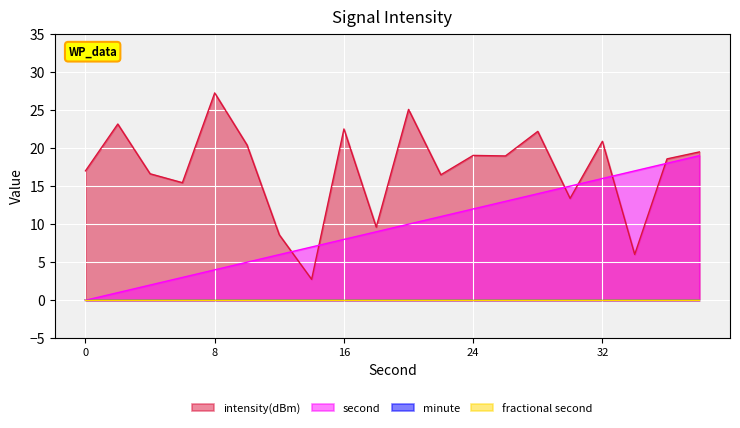

In intensity(dBm), how many points are lower than both neighbors (excluding endpoints)?

7